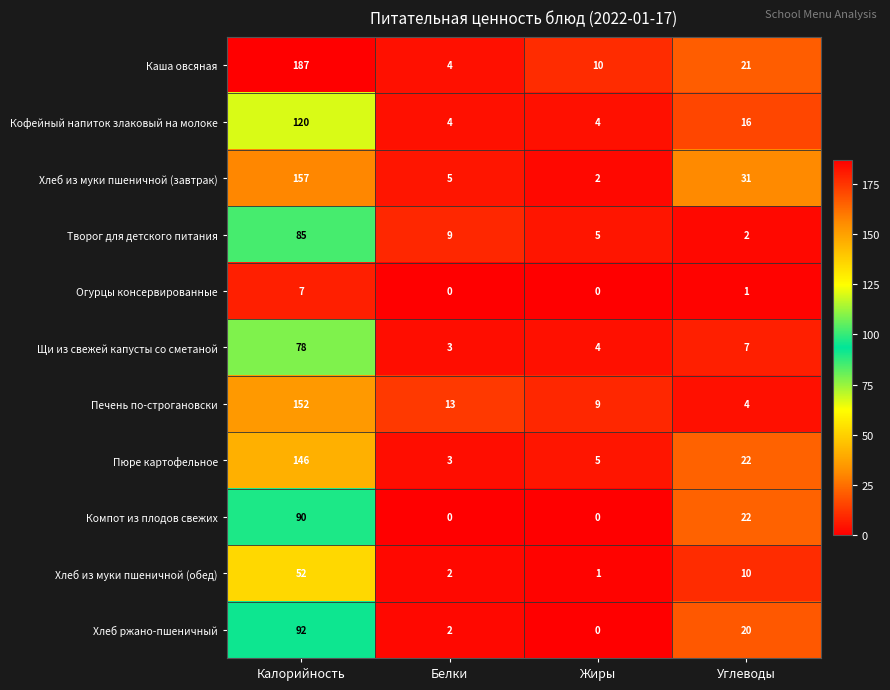

Which series has the largest range (max minus min)?

Каша овсяная